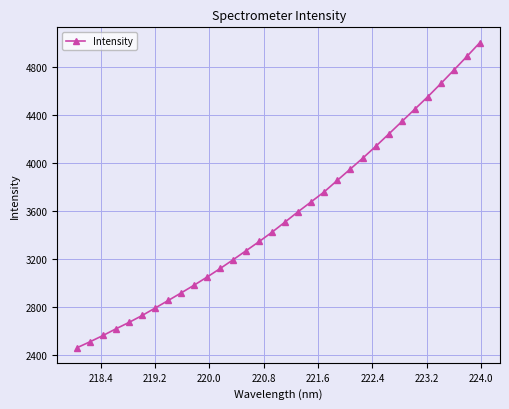

What is the average value?

3560.8